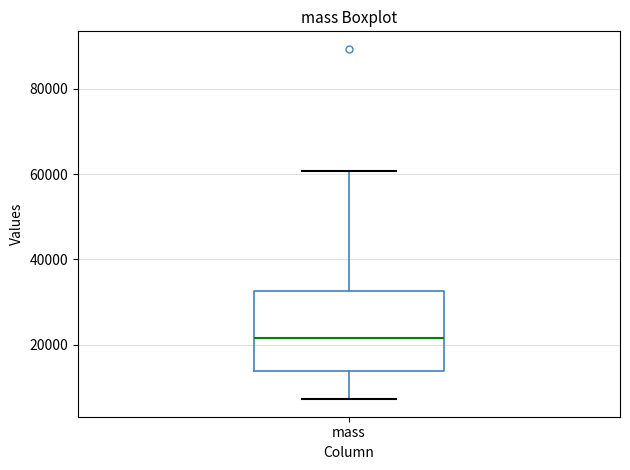

Transcribe this box plot: give where the median line is, the range the box spans, and where the two whiskers end, as read against the y-axis. The values are not printed on the chart, so give them approximately, as read against the axis.

median 22000, box 14000 to 32000, whiskers 8000 to 60000